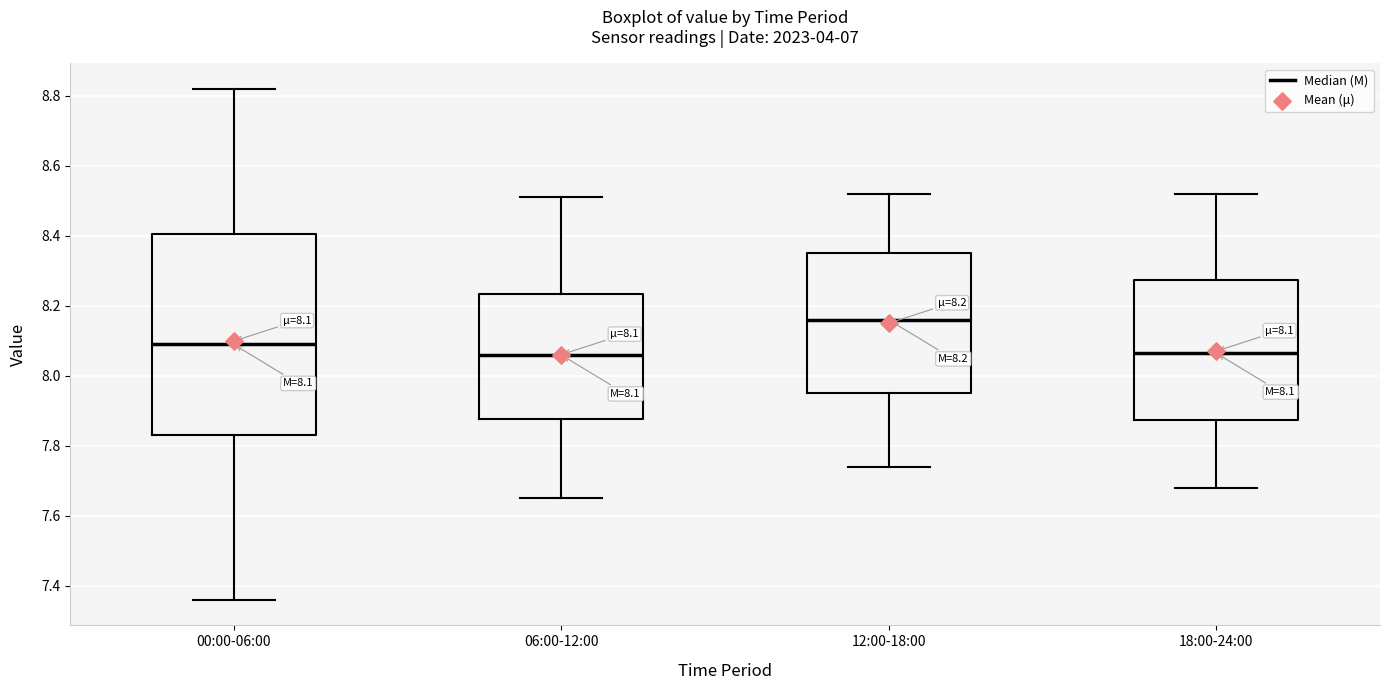

Which box is the tallest, from its lower edge to its upper edge?

00:00-06:00